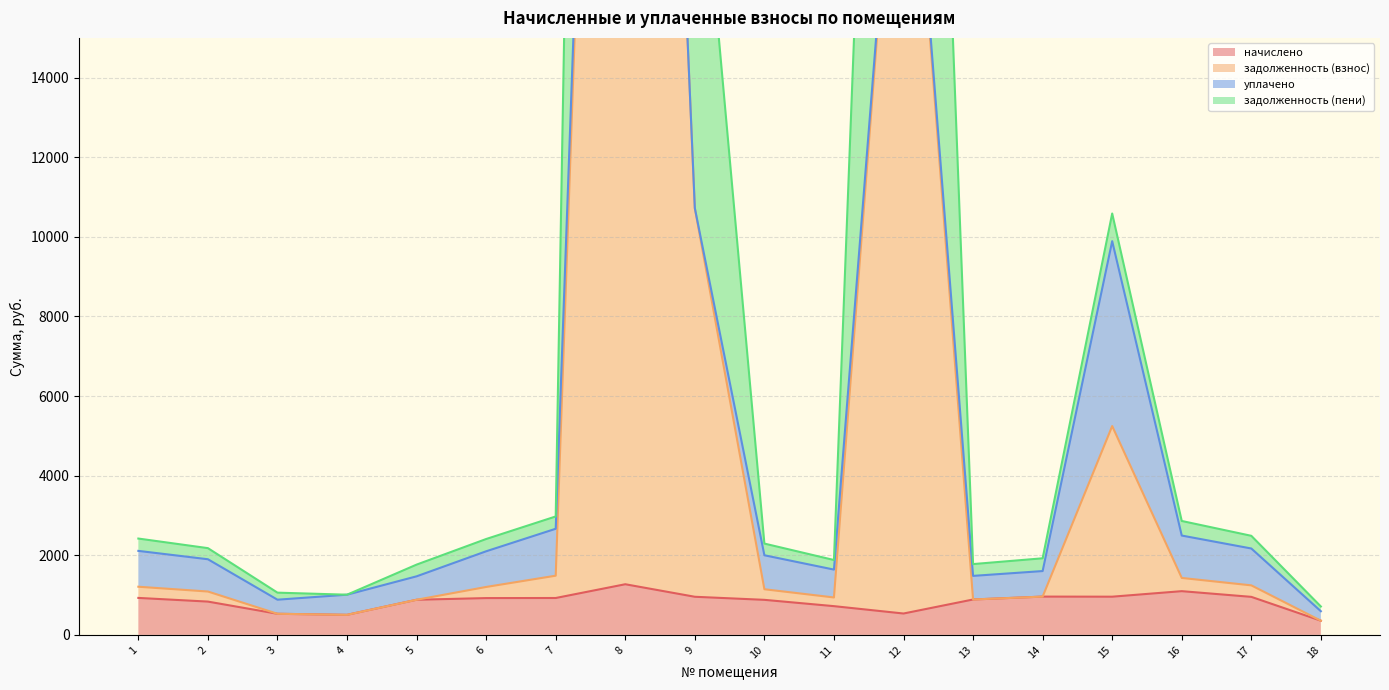

Where is задолженность (пени) nearest to the value 51635?

12